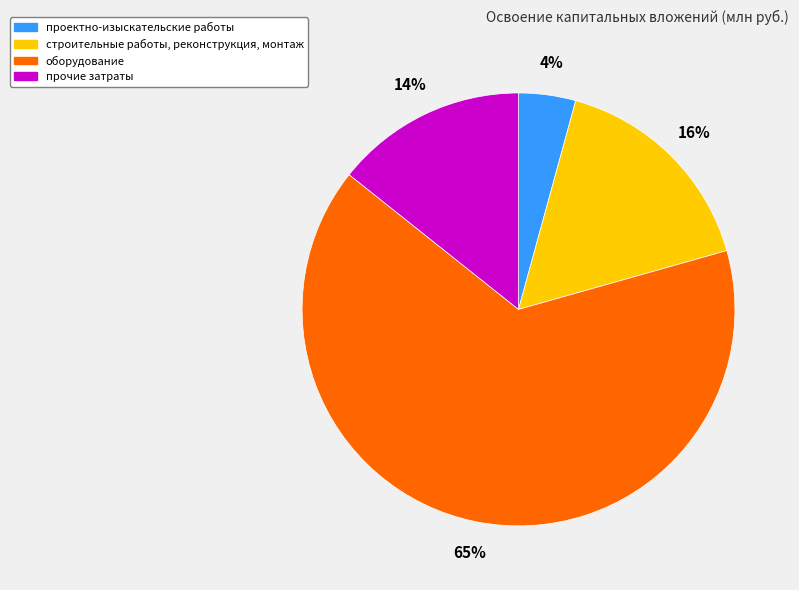

To the nearest percent, what is the difference between the прочие затраты and строительные работы, реконструкция, монтаж slice percentages?

2%